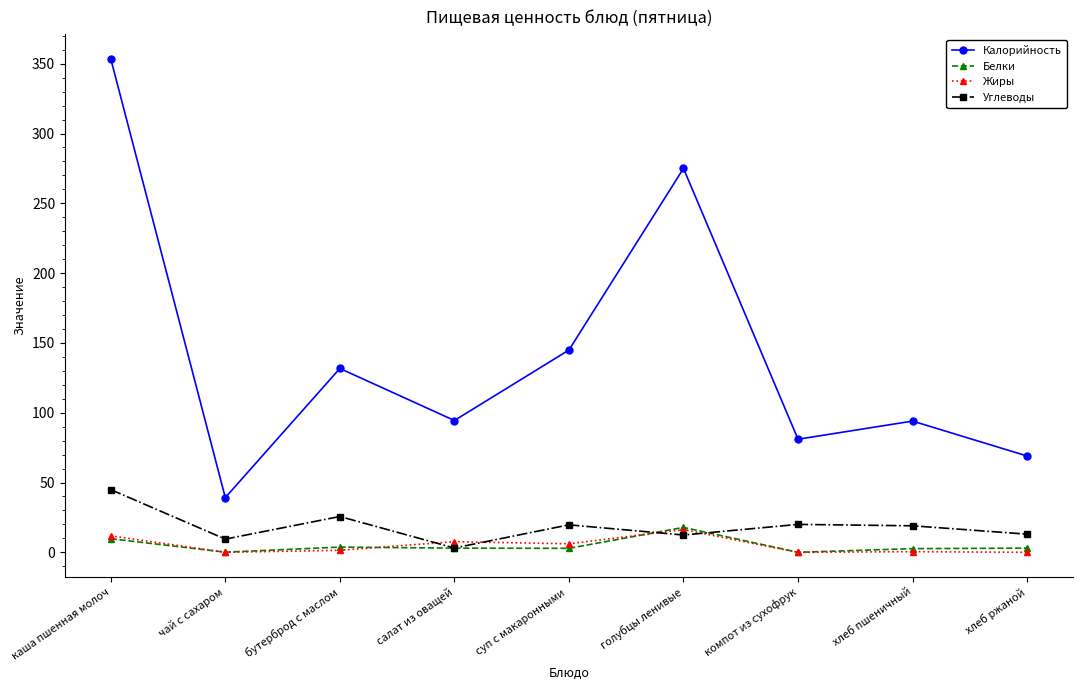

Count the number of data series in this chart.

4